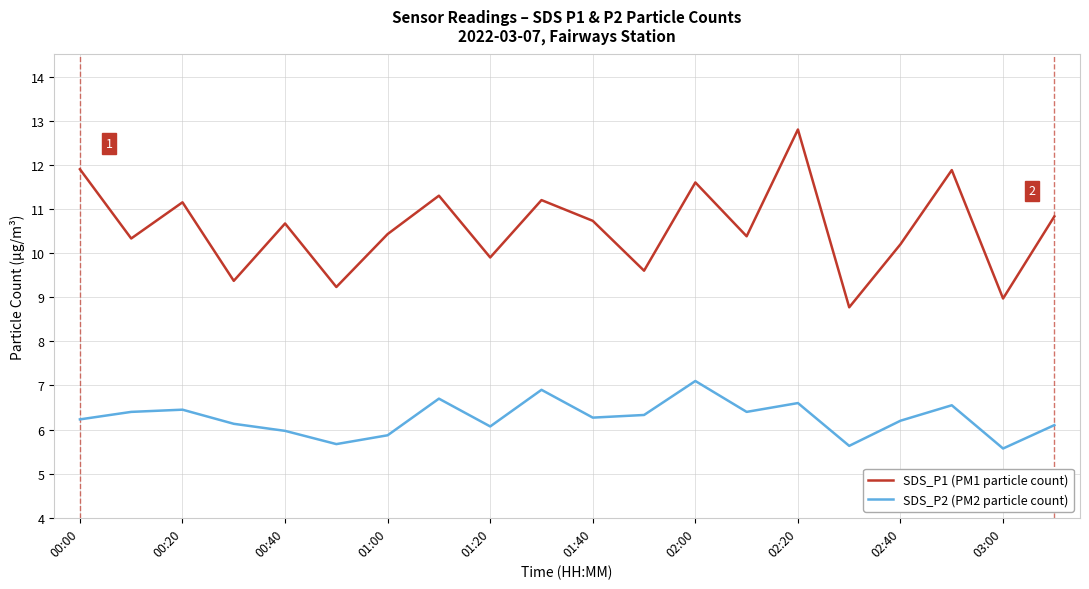

Which series has the largest total across all categories?

SDS_P1 (PM1 particle count)